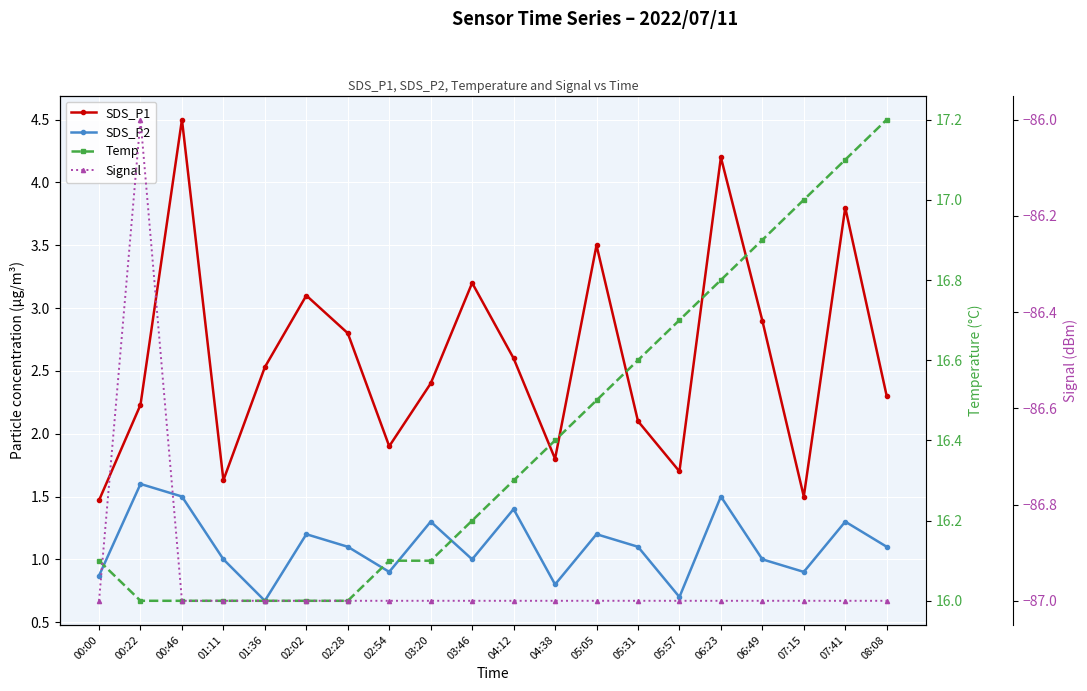

The Temp series shows 16.1 at 02:54. True or false?

True